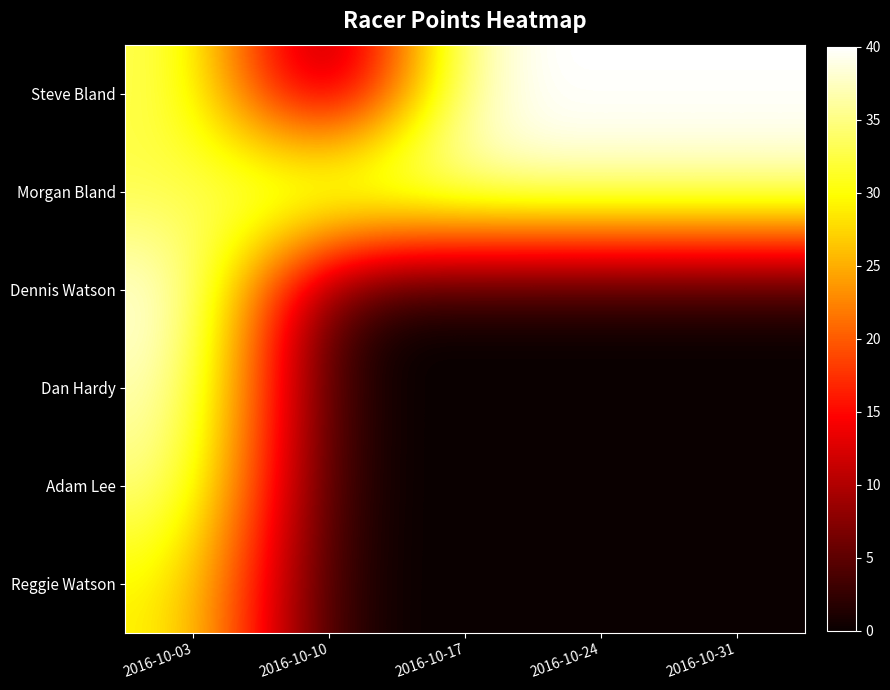

Which series has the largest total across all categories?

Morgan Bland